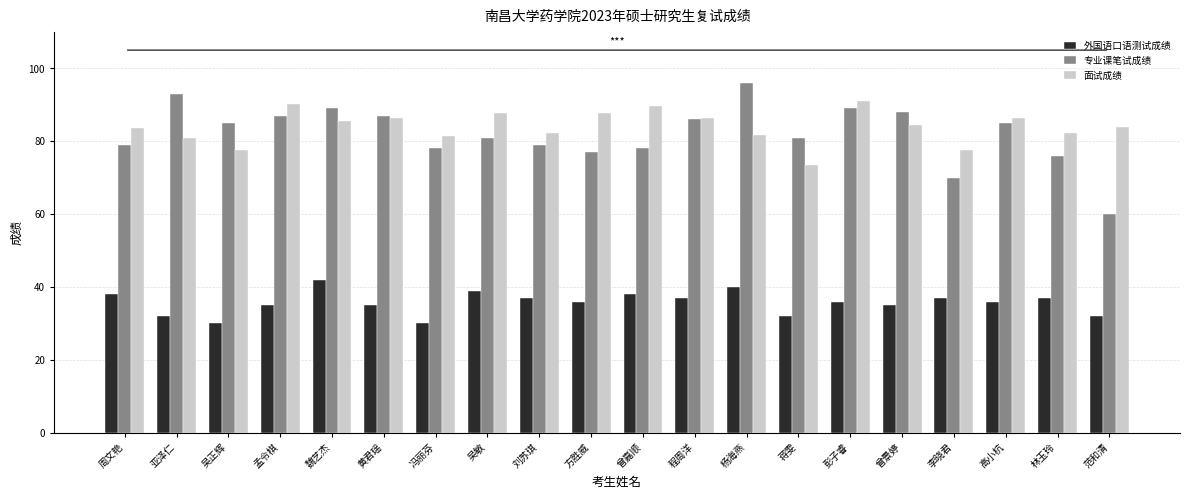

Does the chart contain any negative values?

No